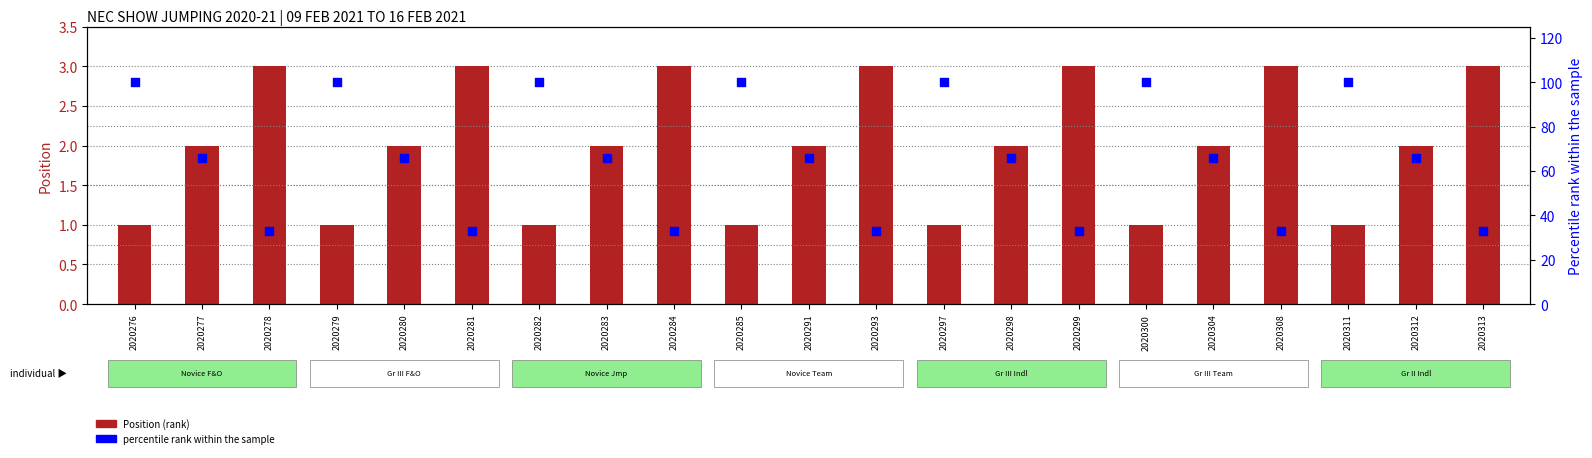

Which series has the widest spread of Y values?

Percentile rank